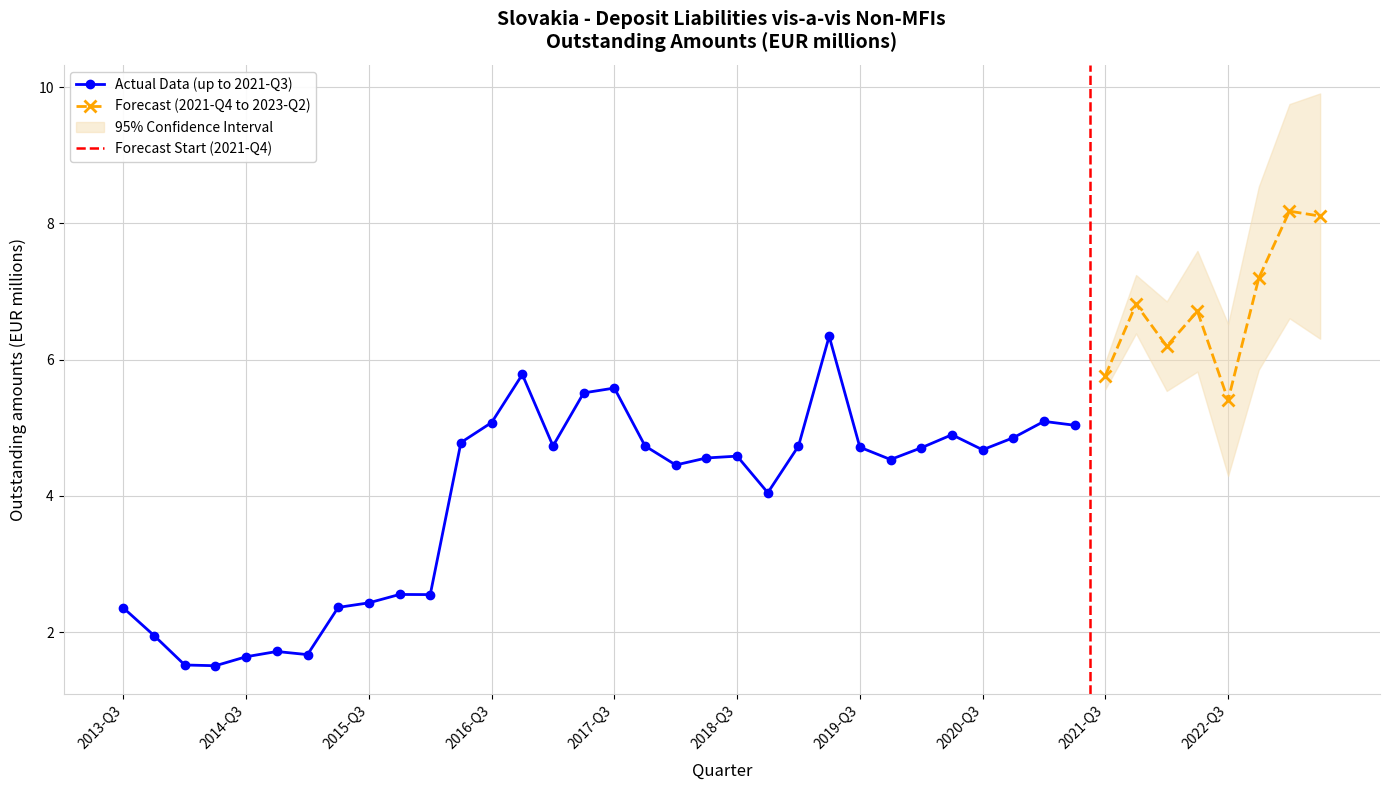

How many data points are less than 4?

11